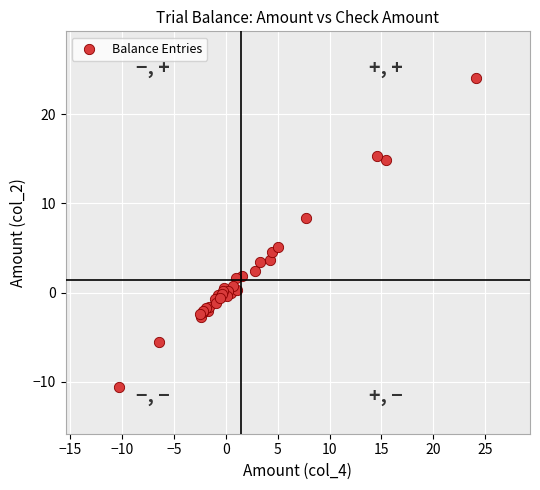

What Y value in the scatter plot is closest to 6?

5.1